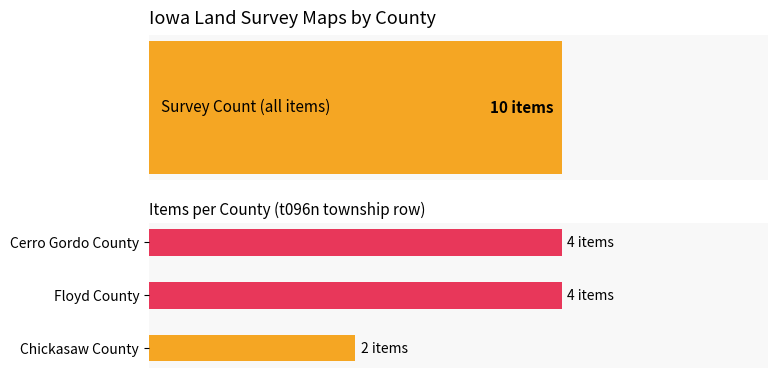

Reading right to left, extract all data points from this chart.

4	4	2